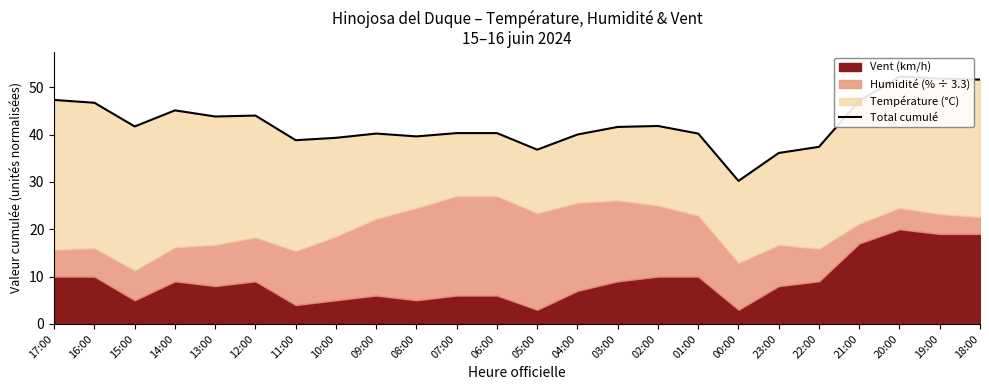

How many values exceed 41?

12